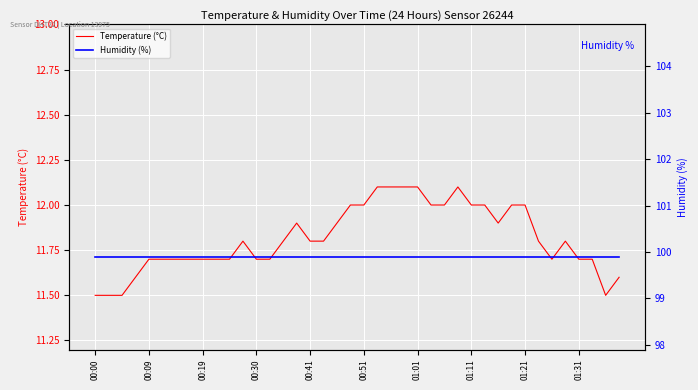

Does the chart display data point markers on the line(s)?

No